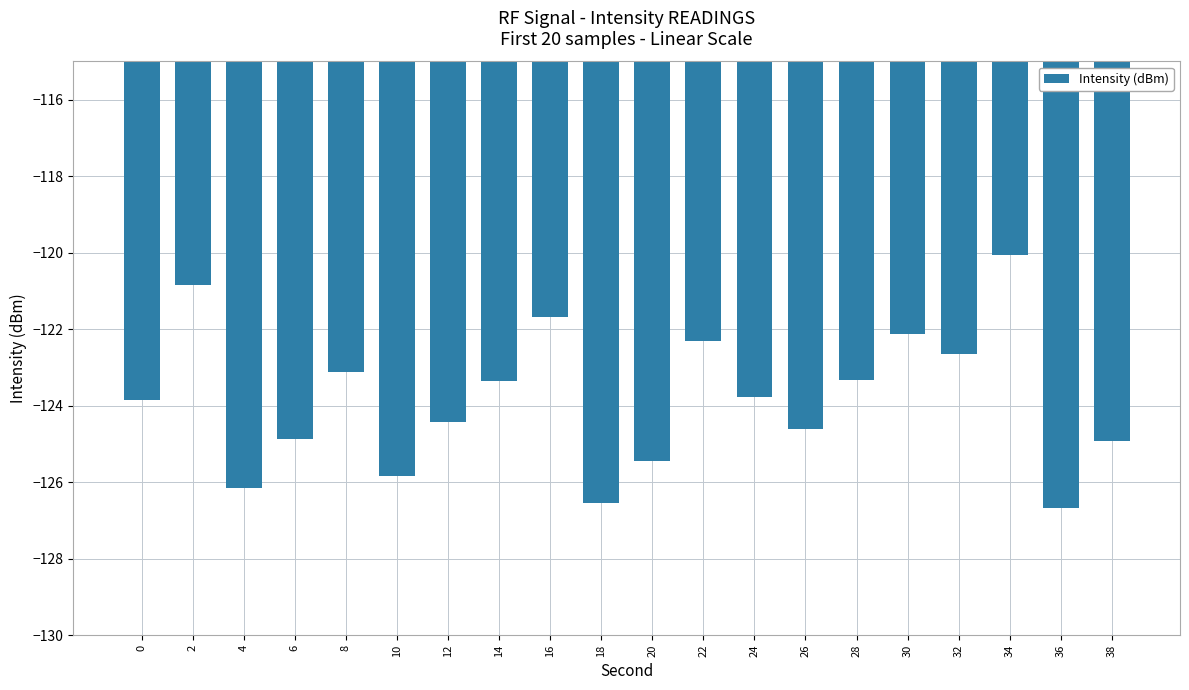

What value does the data have at 36?

-126.7